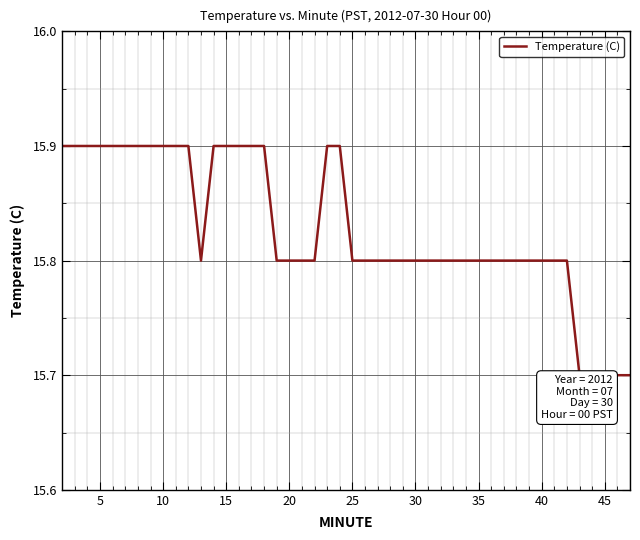

Reading left to right, extract all data points from this chart.

15.9	15.9	15.9	15.9	15.9	15.9	15.9	15.9	15.9	15.8	15.9	15.9	15.9	15.9	15.9	15.8	15.8	15.8	15.9	15.9	15.8	15.8	15.8	15.8	15.8	15.8	15.8	15.8	15.8	15.8	15.8	15.8	15.8	15.8	15.8	15.8	15.7	15.7	15.7	15.7